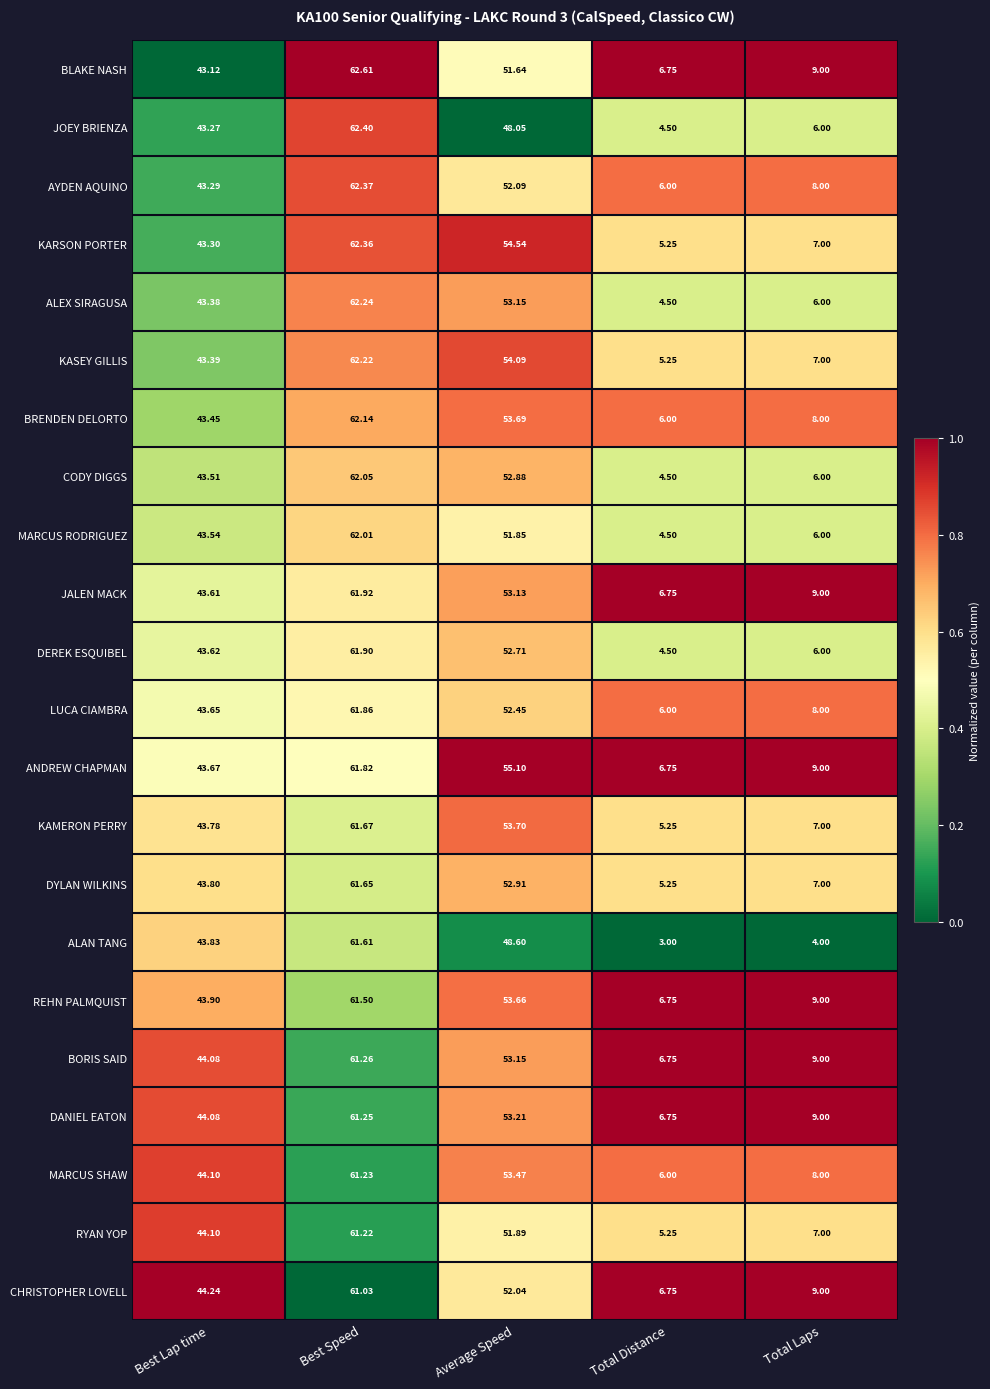

Which series changed the most between Best Speed and Total Distance?

ALAN TANG